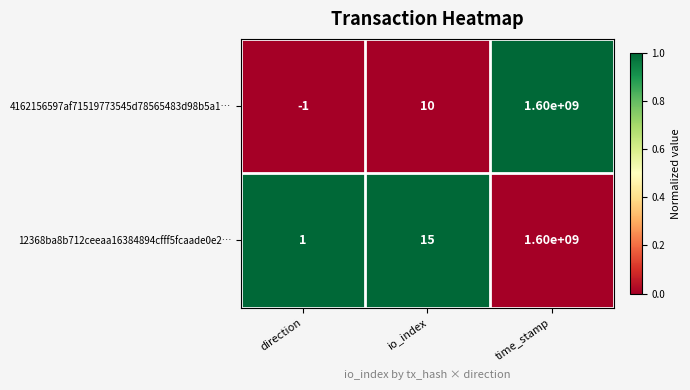

What is the greatest value displayed?

1600000000